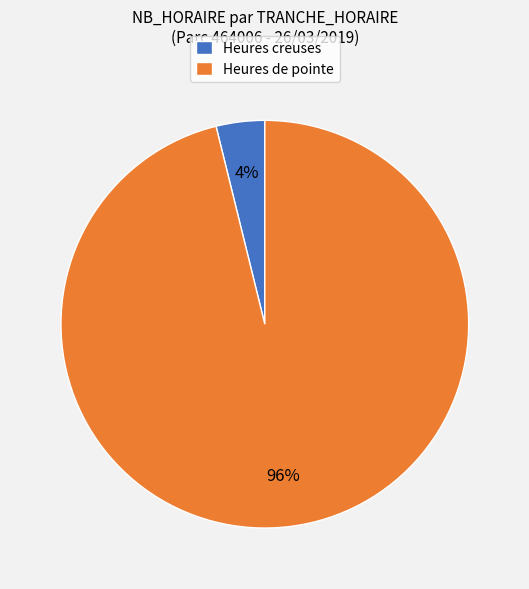

Does any single category account for the majority?

Yes